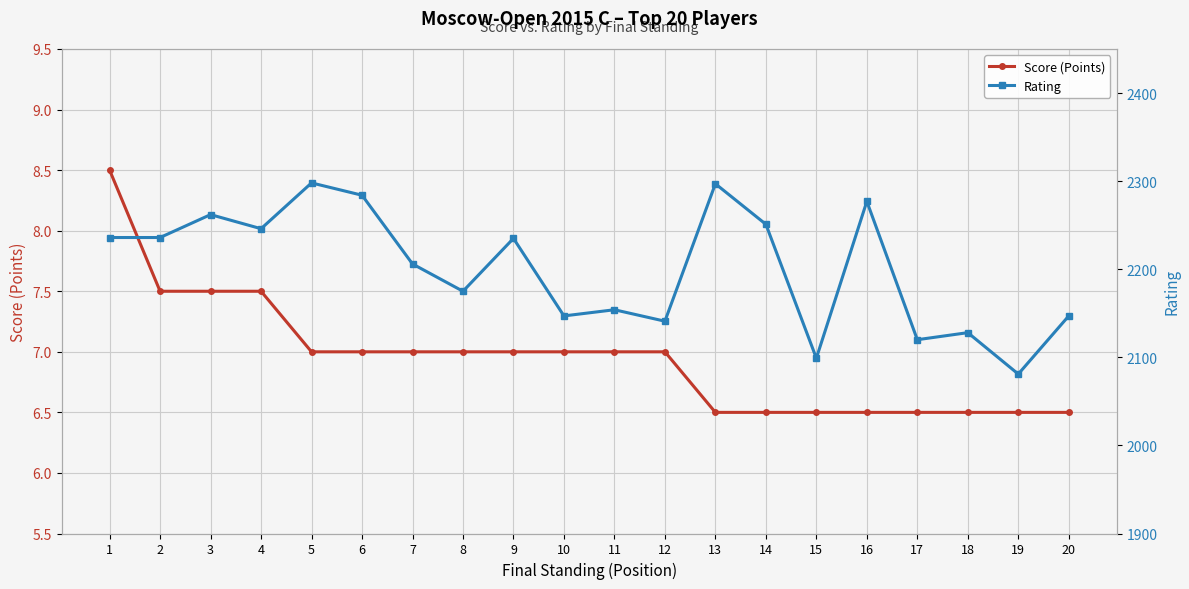

How many categories are shown in the chart?

20